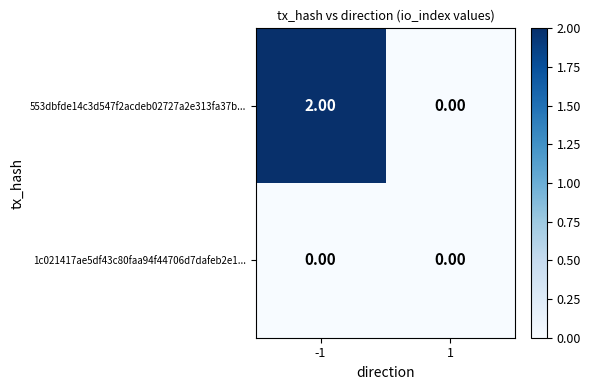

List the series in order of their overall mean, highest first.

553dbfde14c3d547f2acdeb02727a2e313fa37b..., 1c021417ae5df43c80faa94f44706d7dafeb2e1...